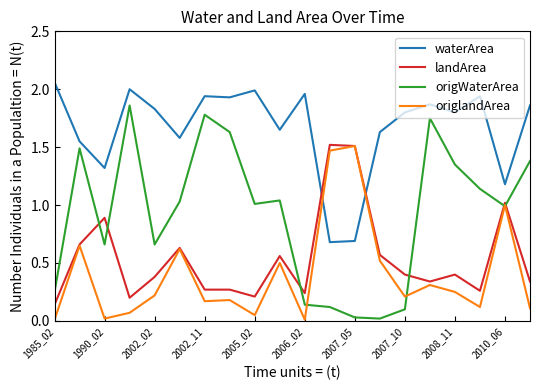

True or false: waterArea and landArea intersect in this chart.

True